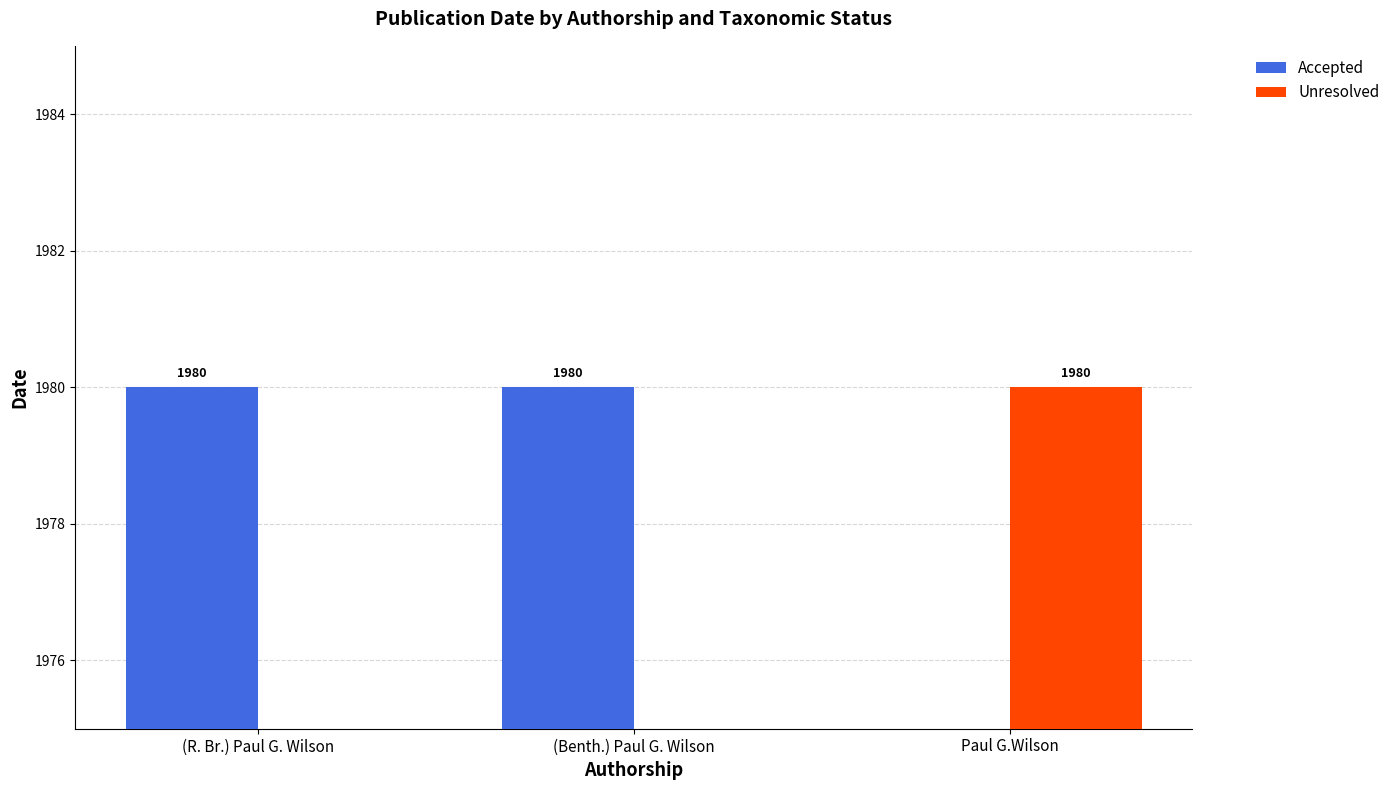

Reading left to right, transcribe all the data shown in this chart.

Accepted: (R. Br.) Paul G. Wilson=1980	(Benth.) Paul G. Wilson=1980	Paul G.Wilson=0
Unresolved: (R. Br.) Paul G. Wilson=0	(Benth.) Paul G. Wilson=0	Paul G.Wilson=1980